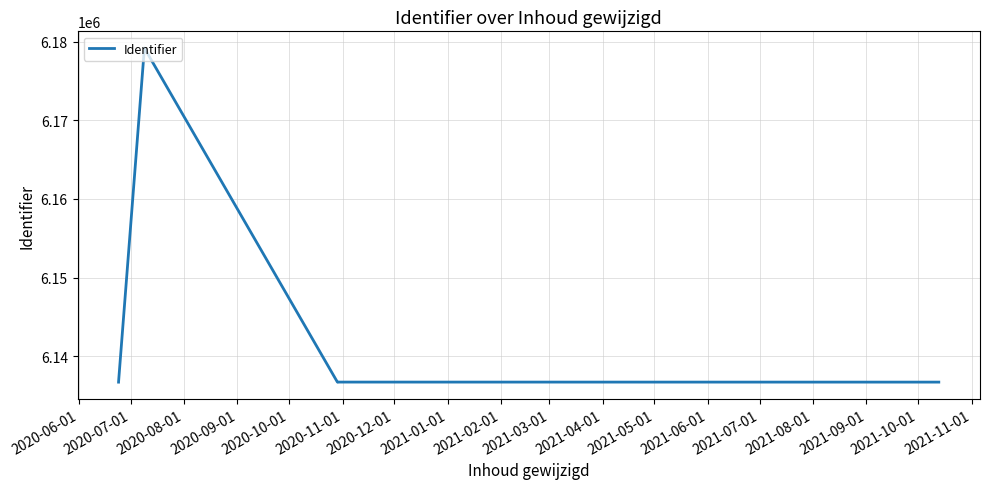

How many lines are shown in the chart?

1